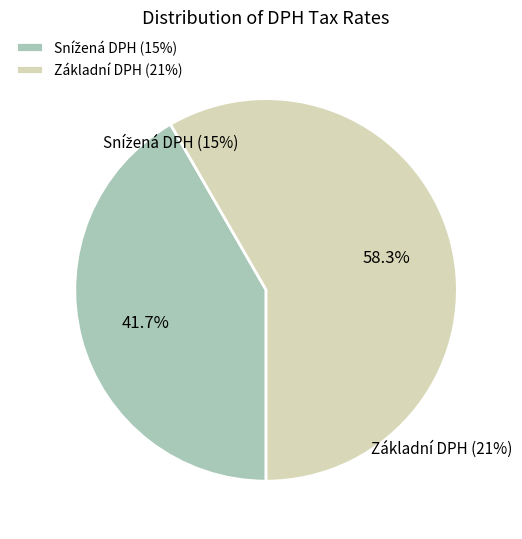

How many segments does this pie chart have?

2